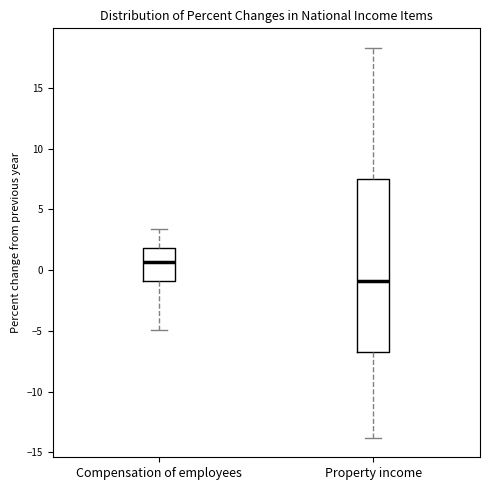

Where is the lower edge of the box for Property income on the y-axis? The values are not printed on the chart, so give them approximately, as read against the axis.

-6.5